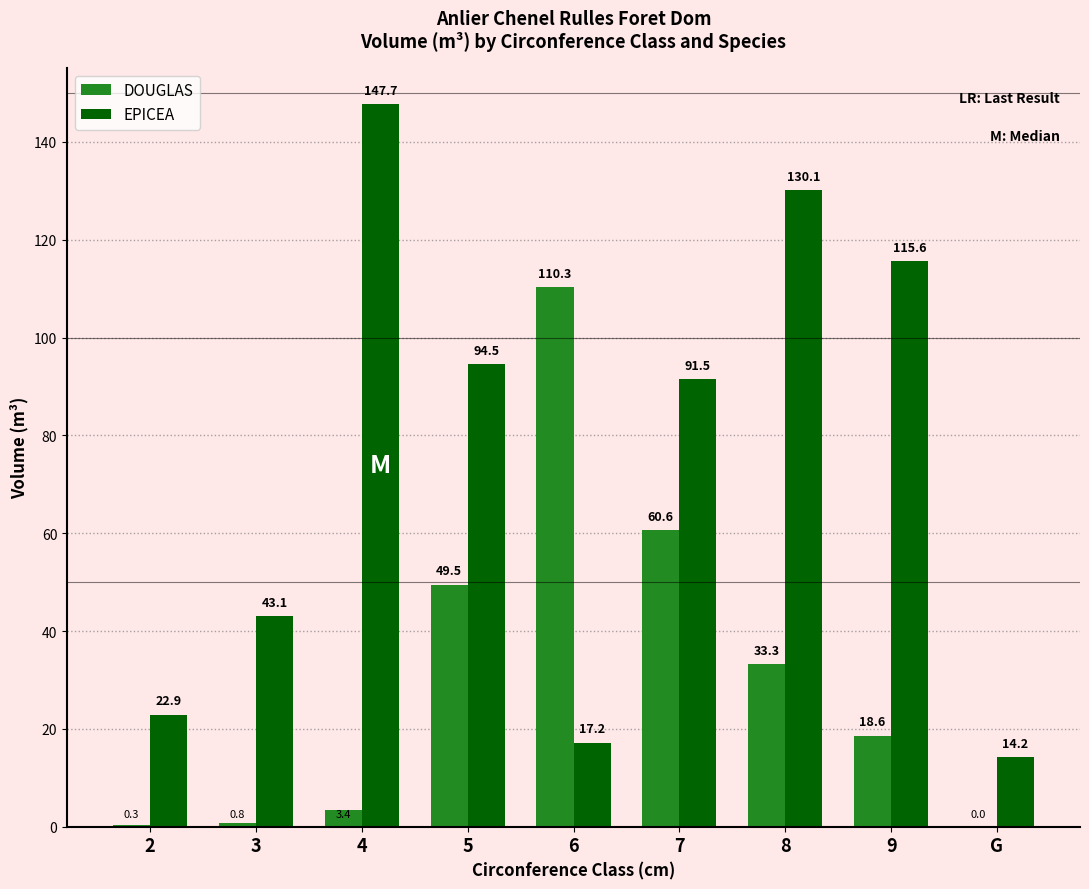

What is the sum of all EPICEA values?

676.8